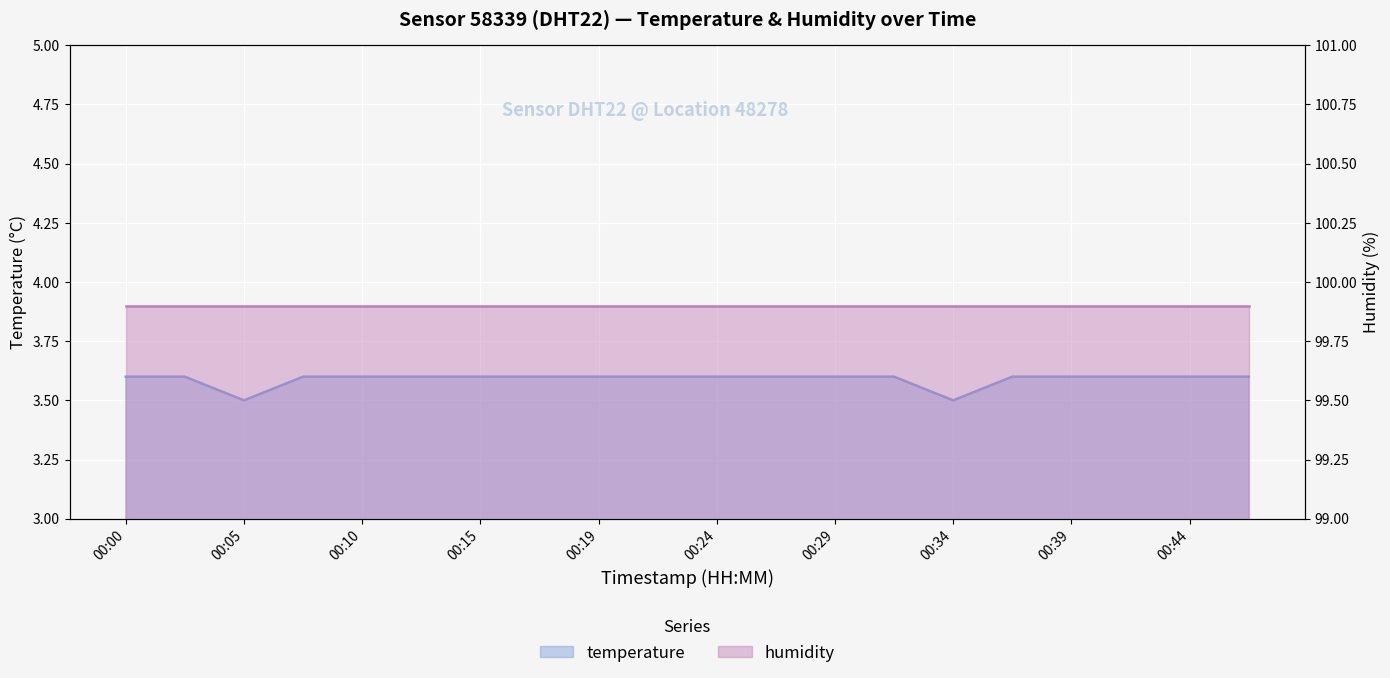

Reading right to left, what are all the values shown in this chart?

00:46=3.6	00:44=3.6	00:42=3.6	00:39=3.6	00:37=3.6	00:34=3.5	00:32=3.6	00:29=3.6	00:27=3.6	00:24=3.6	00:22=3.6	00:19=3.6	00:17=3.6	00:15=3.6	00:12=3.6	00:10=3.6	00:07=3.6	00:05=3.5	00:02=3.6	00:00=3.6